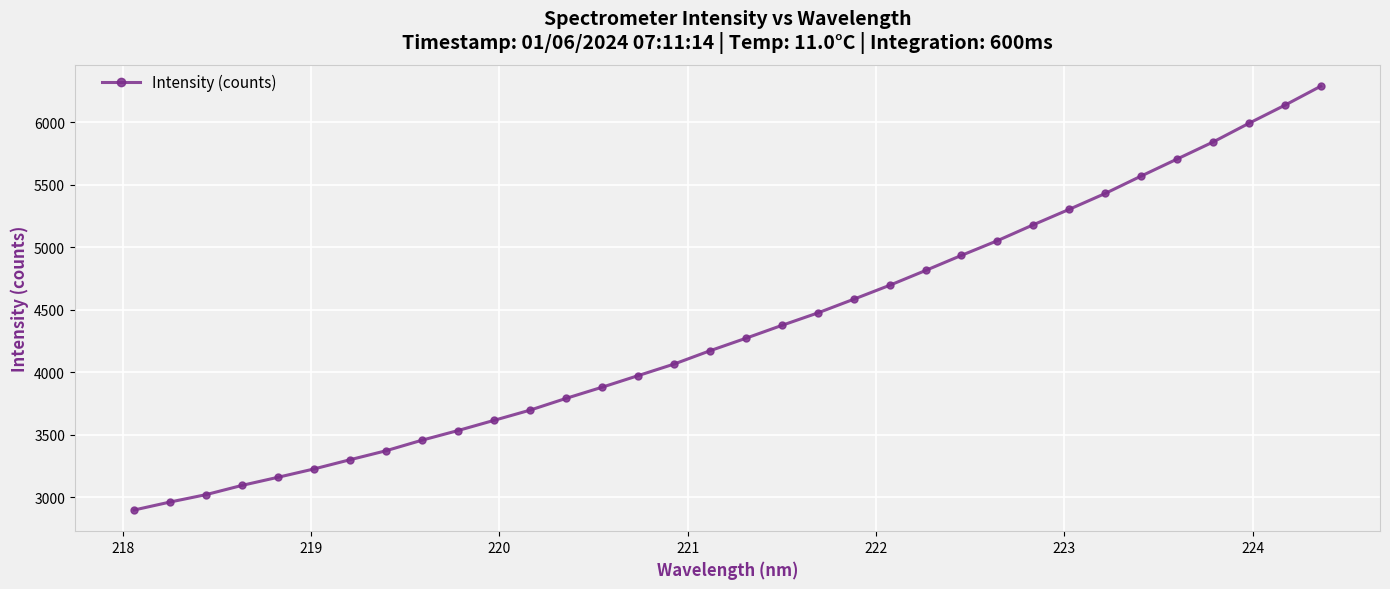

What is the greatest value displayed?

6287.6